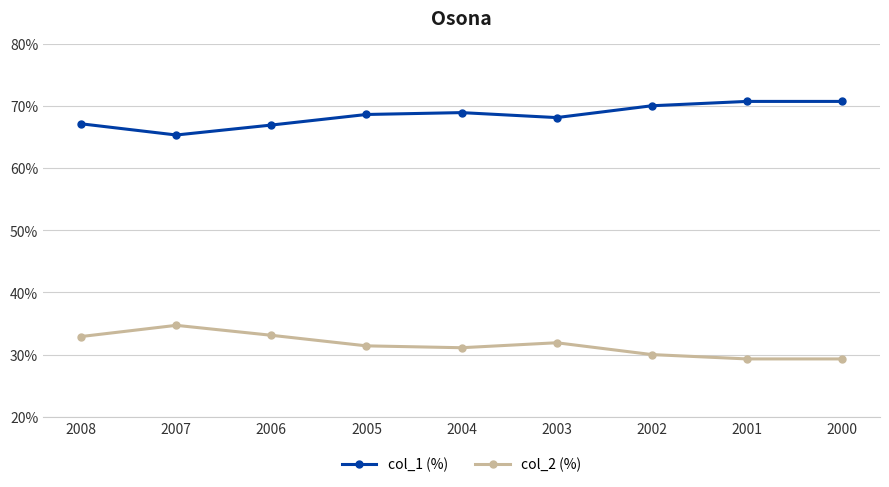

What are all the series names shown in the legend?

col_1 (%), col_2 (%)